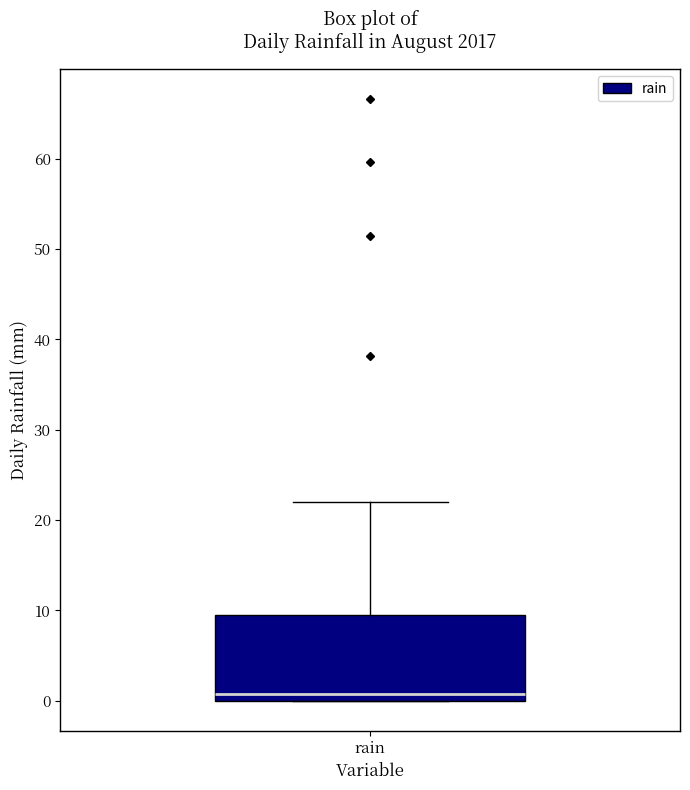

Read this box plot against the y-axis: the position of the median line, the range covered by the box, and the ends of both whiskers. The values are not printed on the chart, so give them approximately, as read against the axis.

median 1, box 0 to 10, whiskers 0 to 22